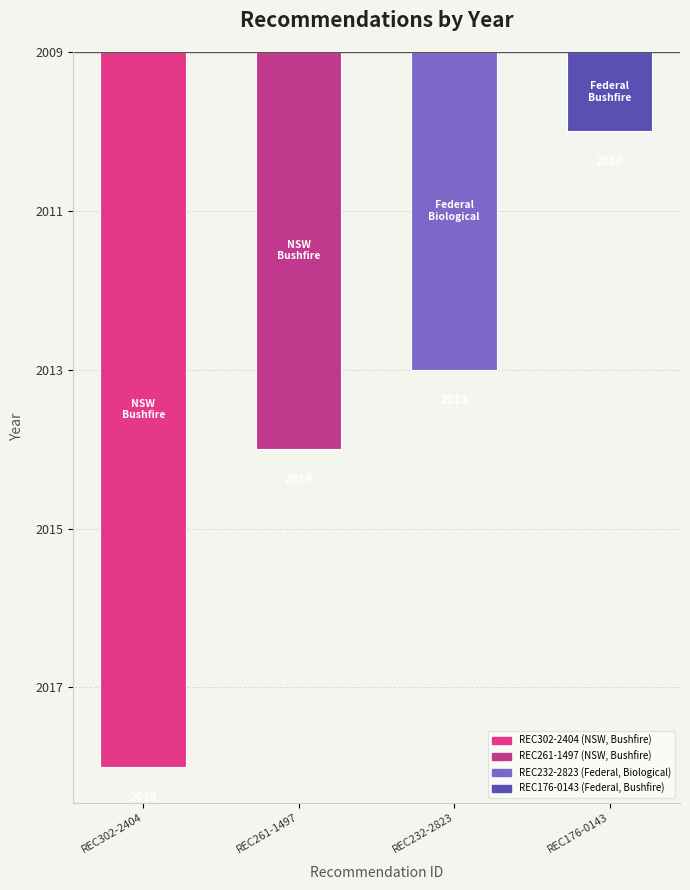

How many values are between -5 and -1?

3